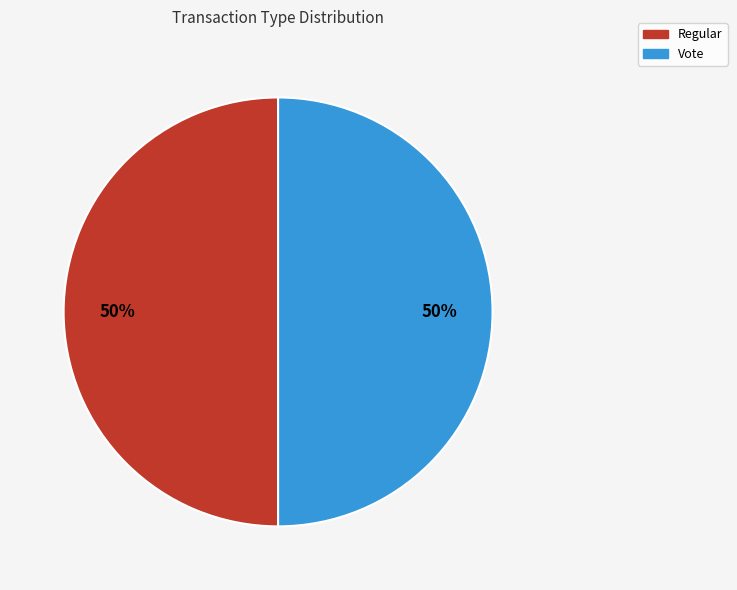

Combined, do Regular and Vote account for over 50%?

Yes